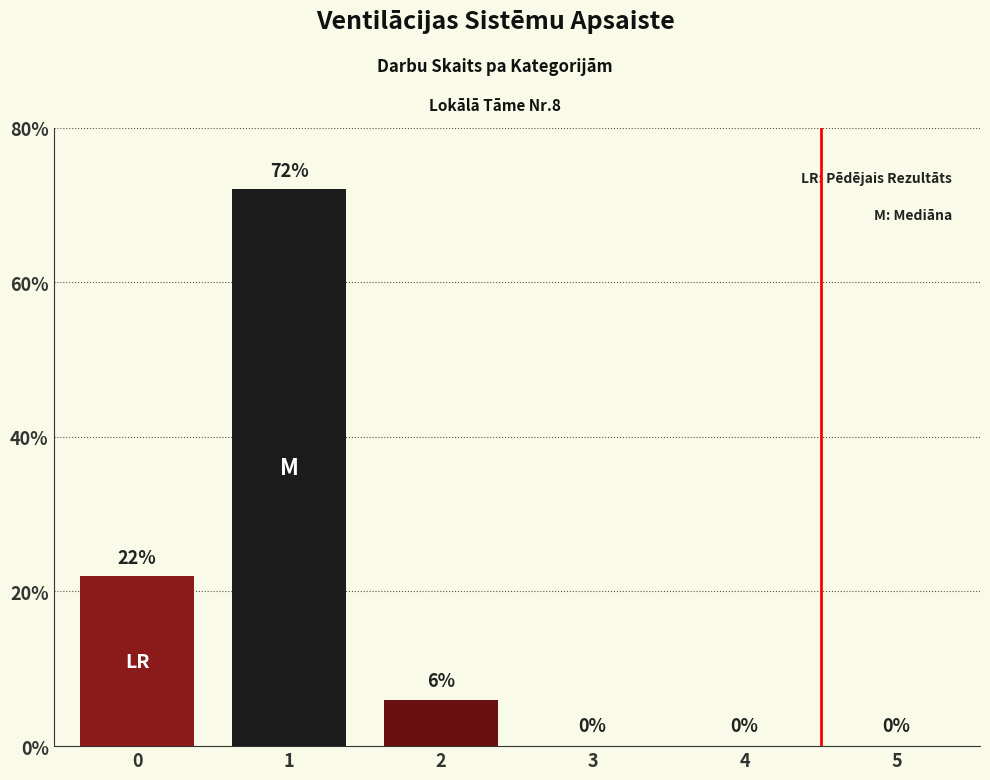

What is the maximum value shown in the chart?

72